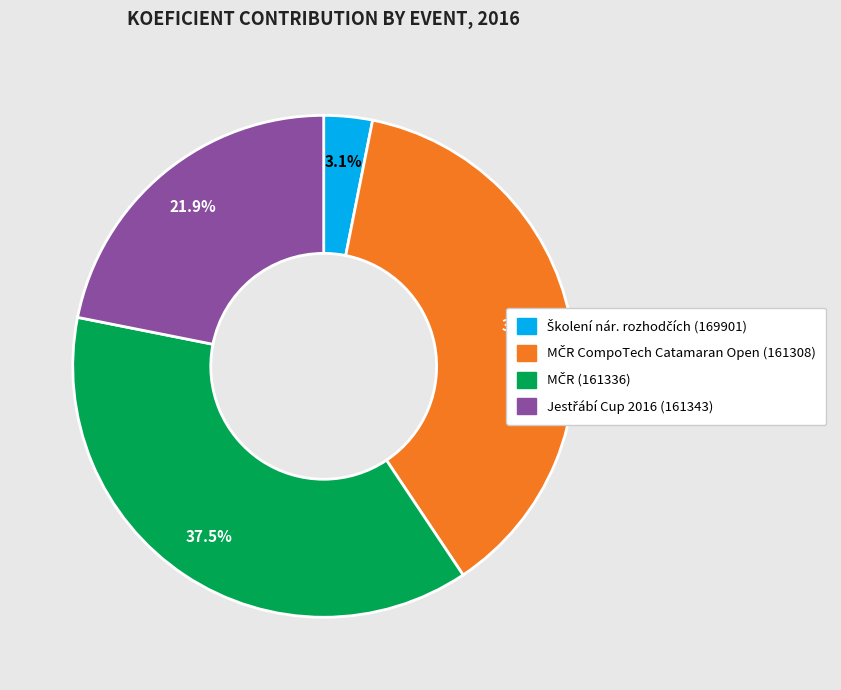

Does any single category account for the majority?

No